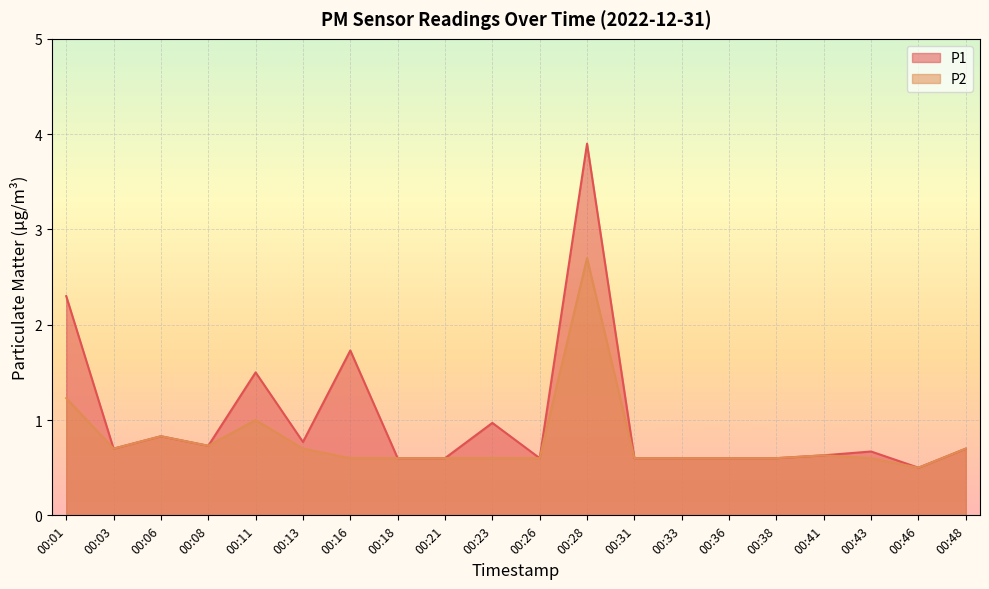

What is the difference between the highest and lowest values at 00:01?

1.1